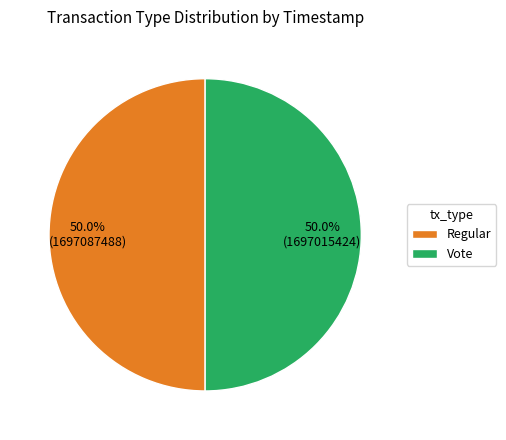

What is the total percentage of Regular and Vote?

100.0%